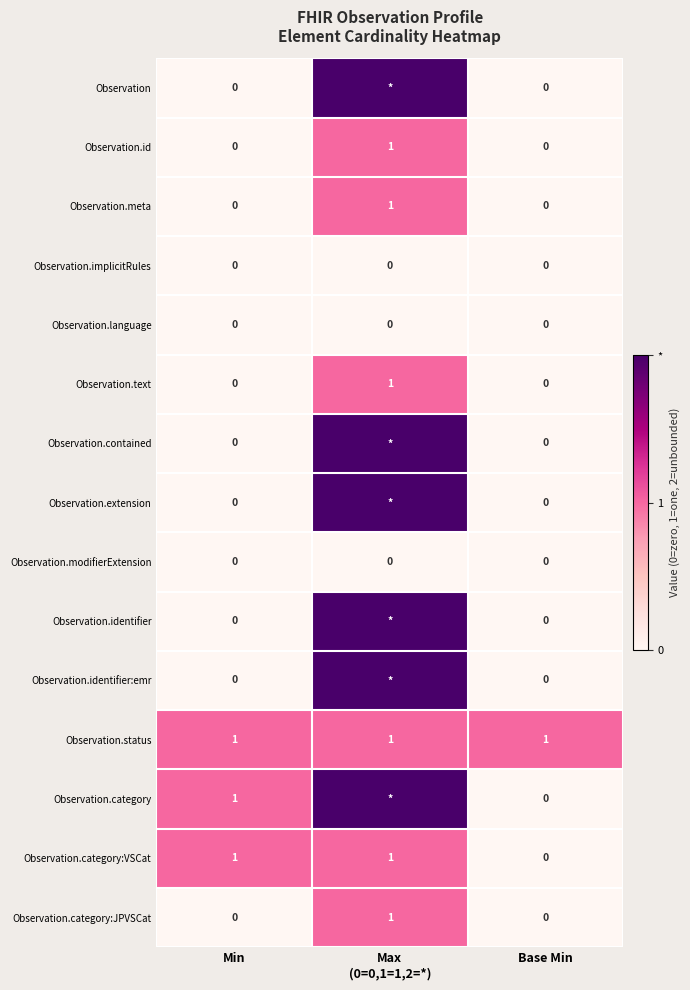

How many Observation.text values are between 0 and 1?

3